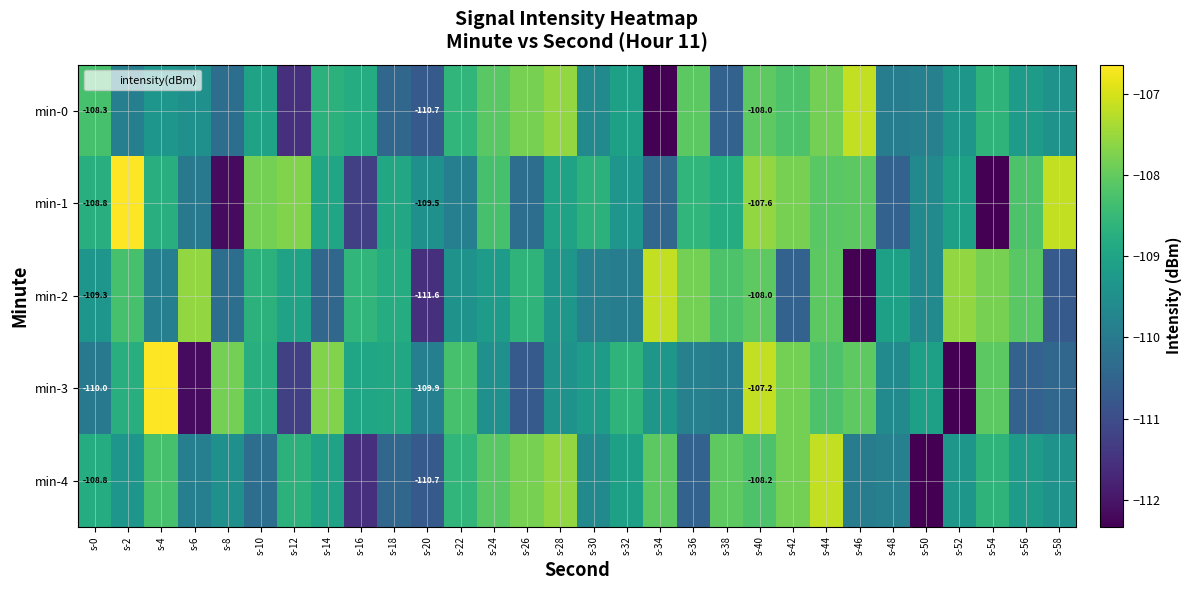

What is the spread (max minus min) of values at s-20?

2.1